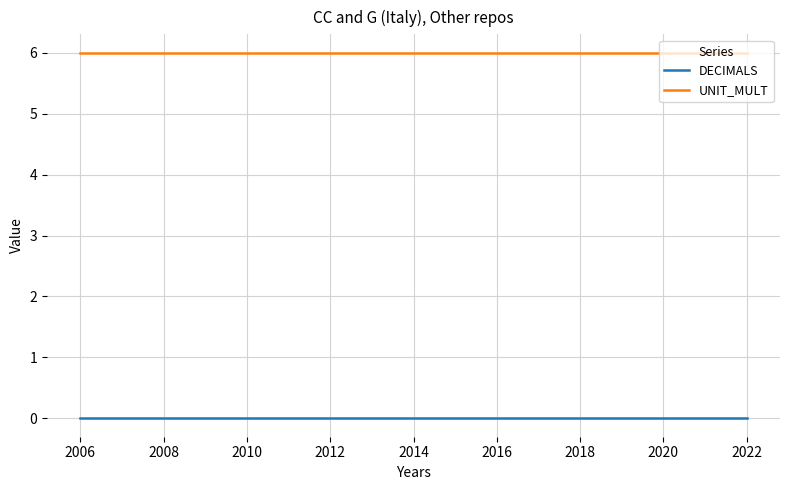

Which series has the largest total across all categories?

UNIT_MULT